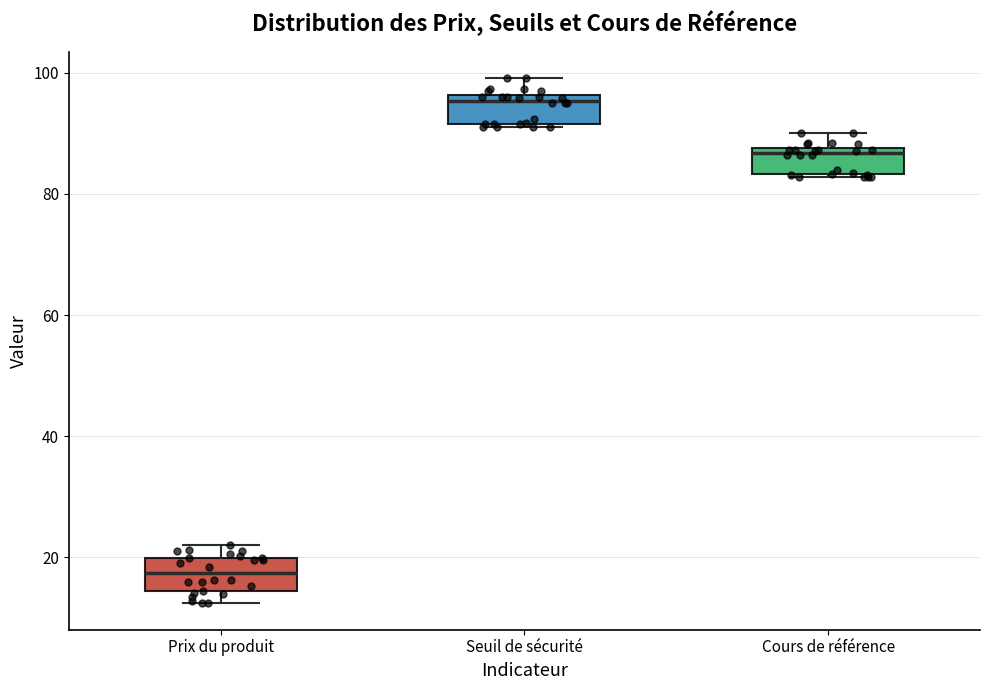

Where is the lower edge of the box for Seuil de sécurité on the y-axis? The values are not printed on the chart, so give them approximately, as read against the axis.

92